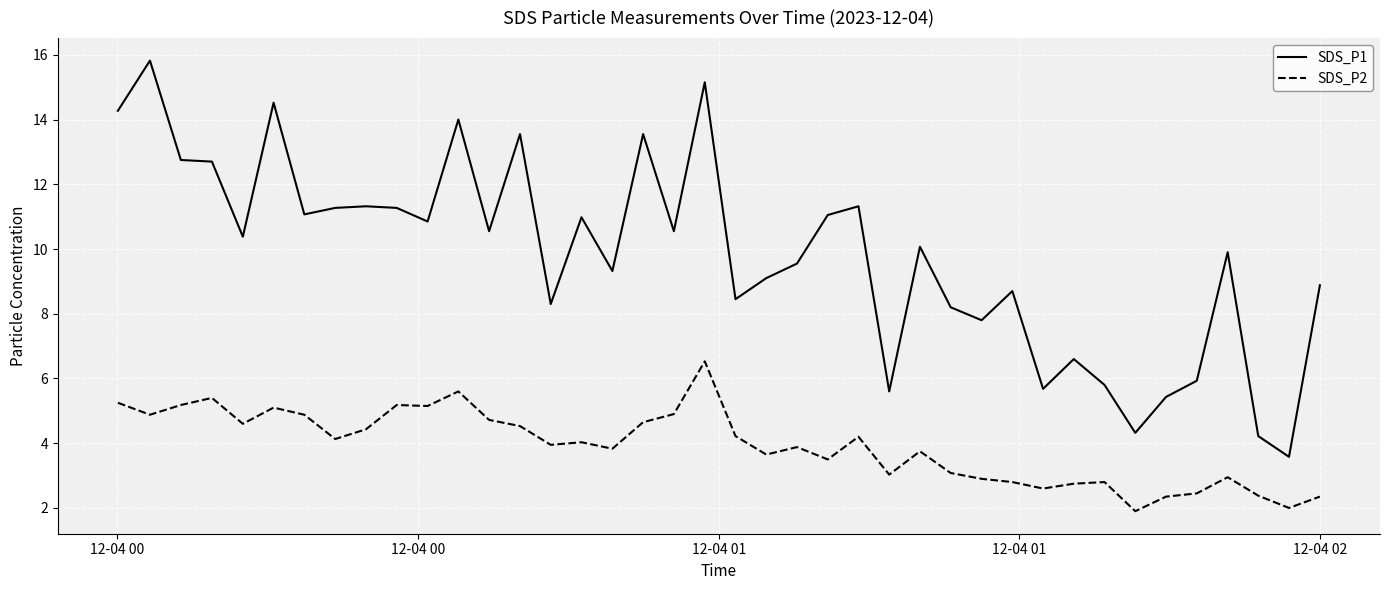

How many categories are shown in the chart?

40